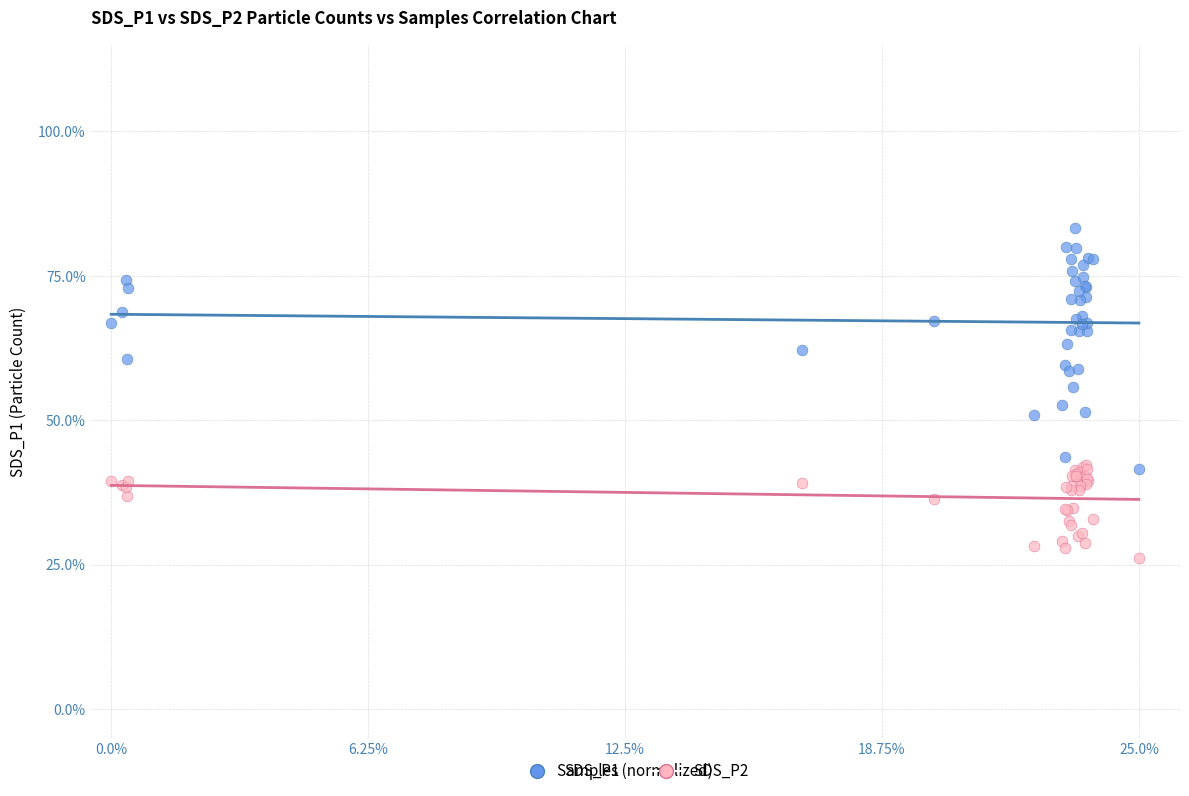

Which series contains the highest Y value?

SDS_P1